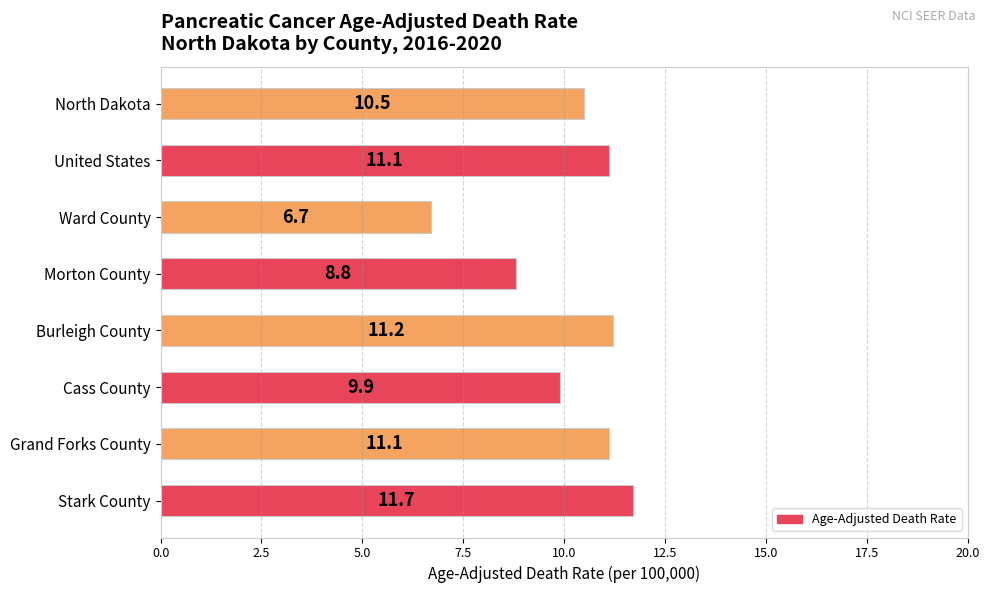

Which has a higher value, Ward County or Grand Forks County?

Grand Forks County